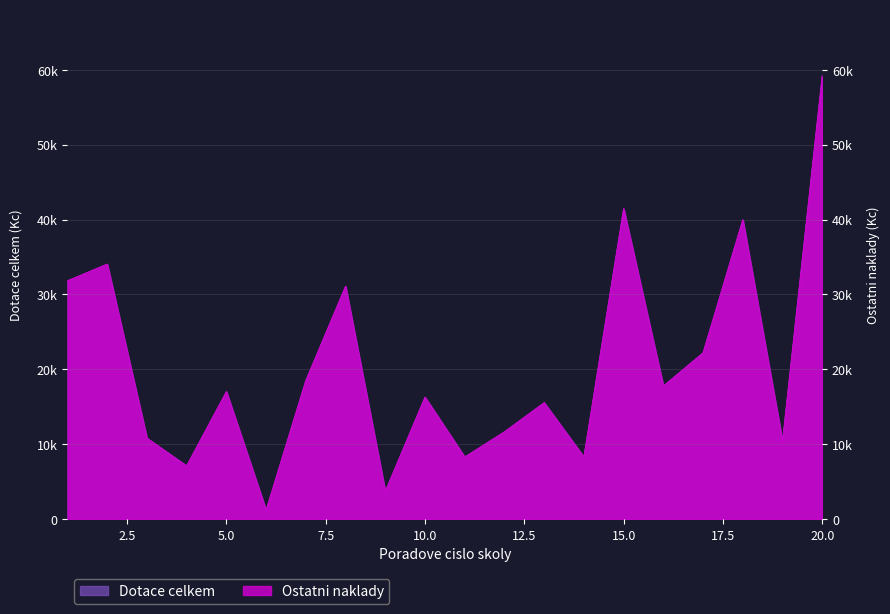

What is the greatest value displayed?

59200